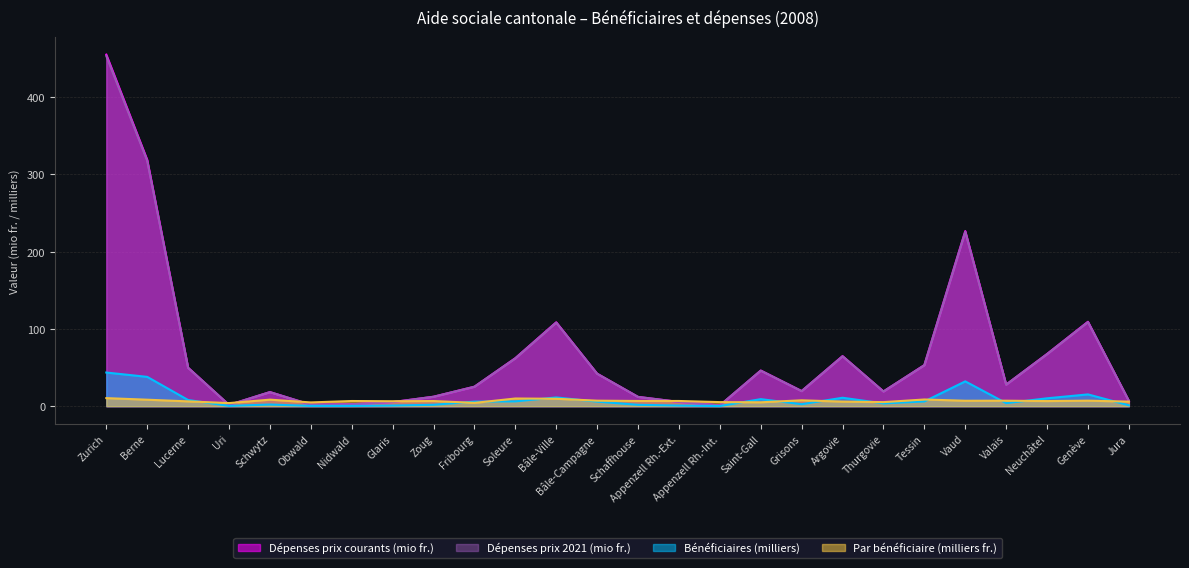

What is the difference between the highest and lowest values at Vaud?

219.6